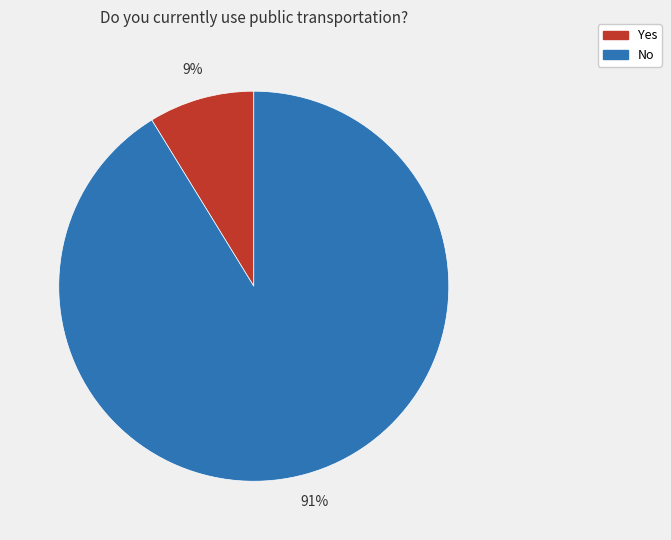

To the nearest percent, what percentage of the pie is No?

91%